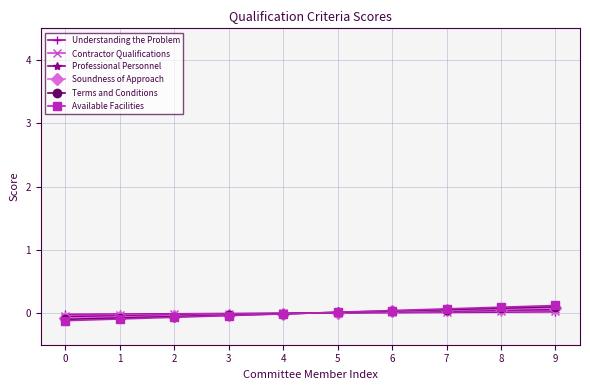

How many positive values does the Soundness of Approach series have?

5